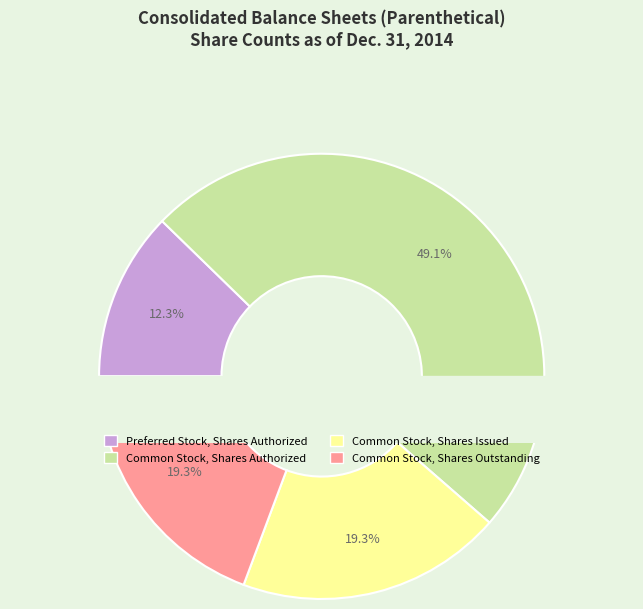

Rank the categories by value from highest to lowest.

Common Stock, Shares Authorized, Common Stock, Shares Issued, Common Stock, Shares Outstanding, Preferred Stock, Shares Authorized